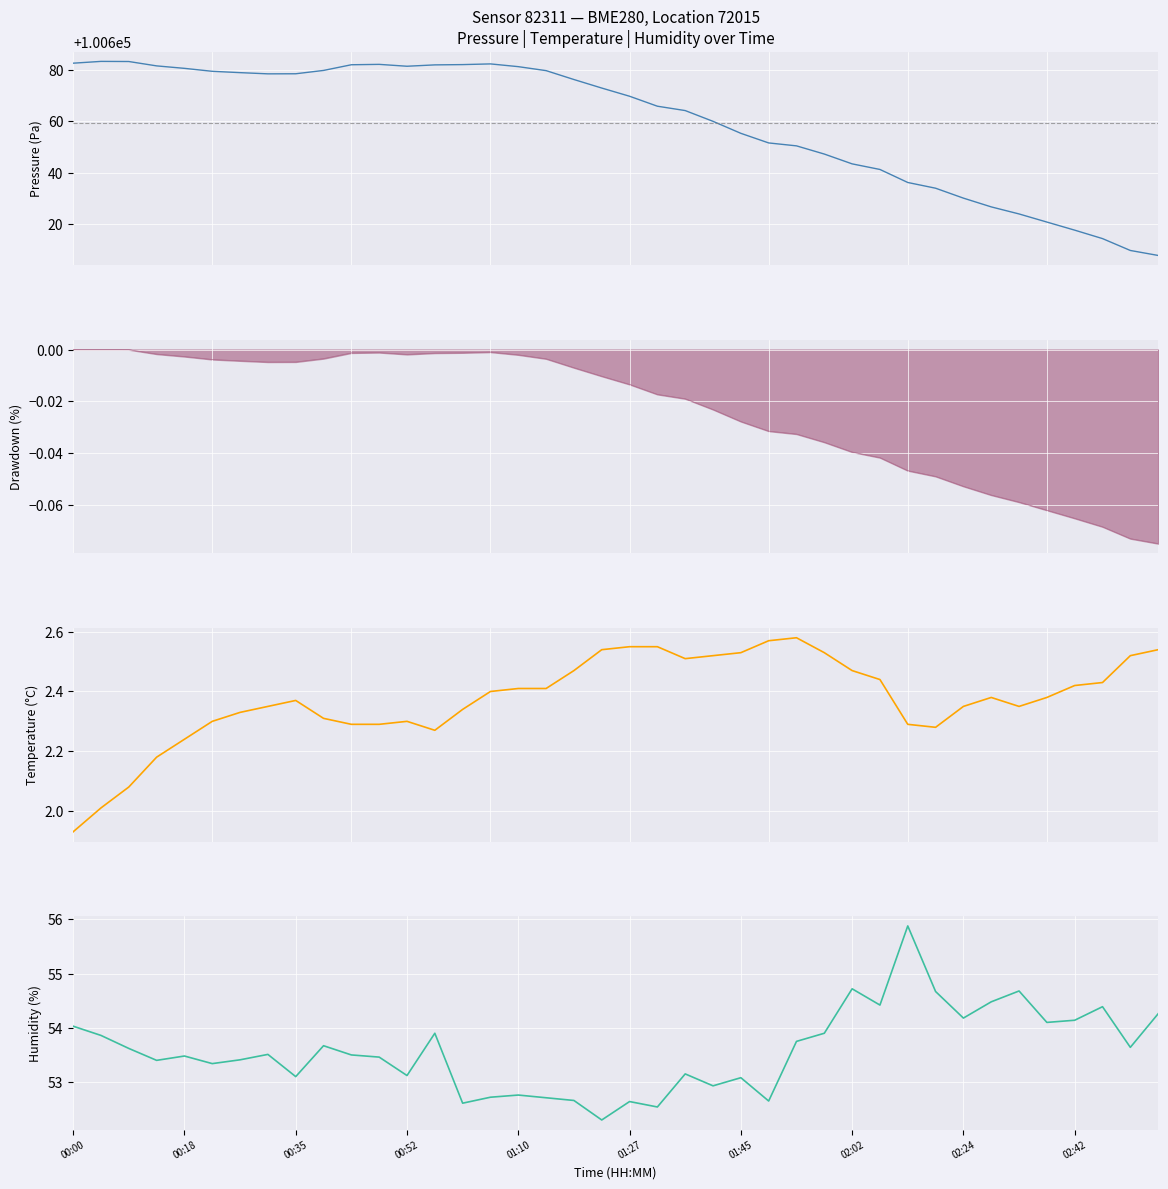

What is the maximum value for humidity?

55.9